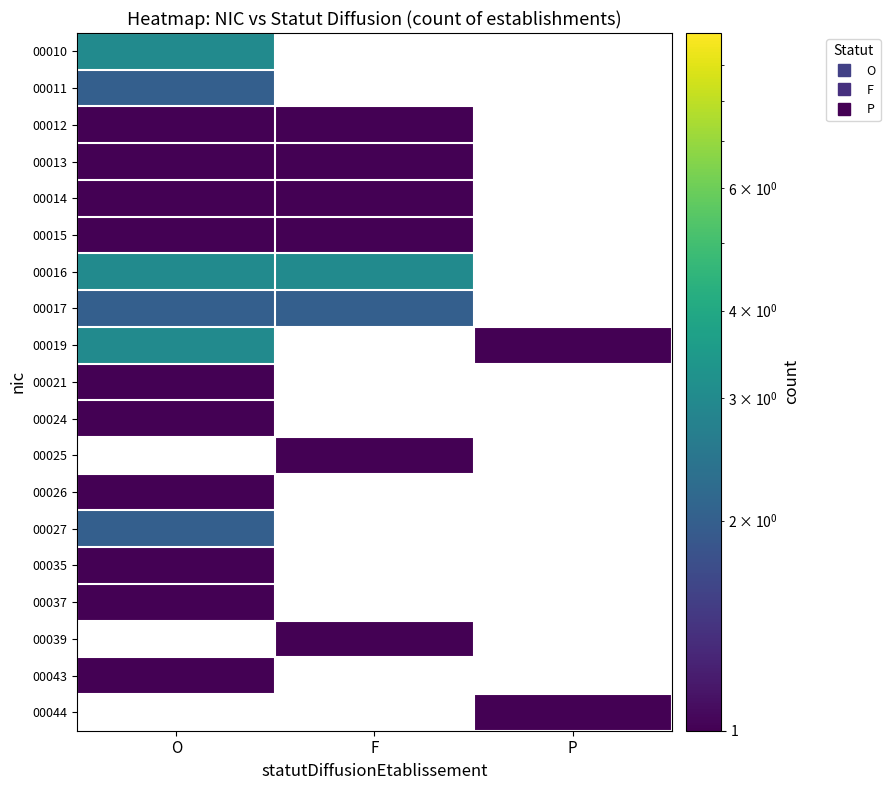

Is it true that 00035 equals 1.6 at O?

False